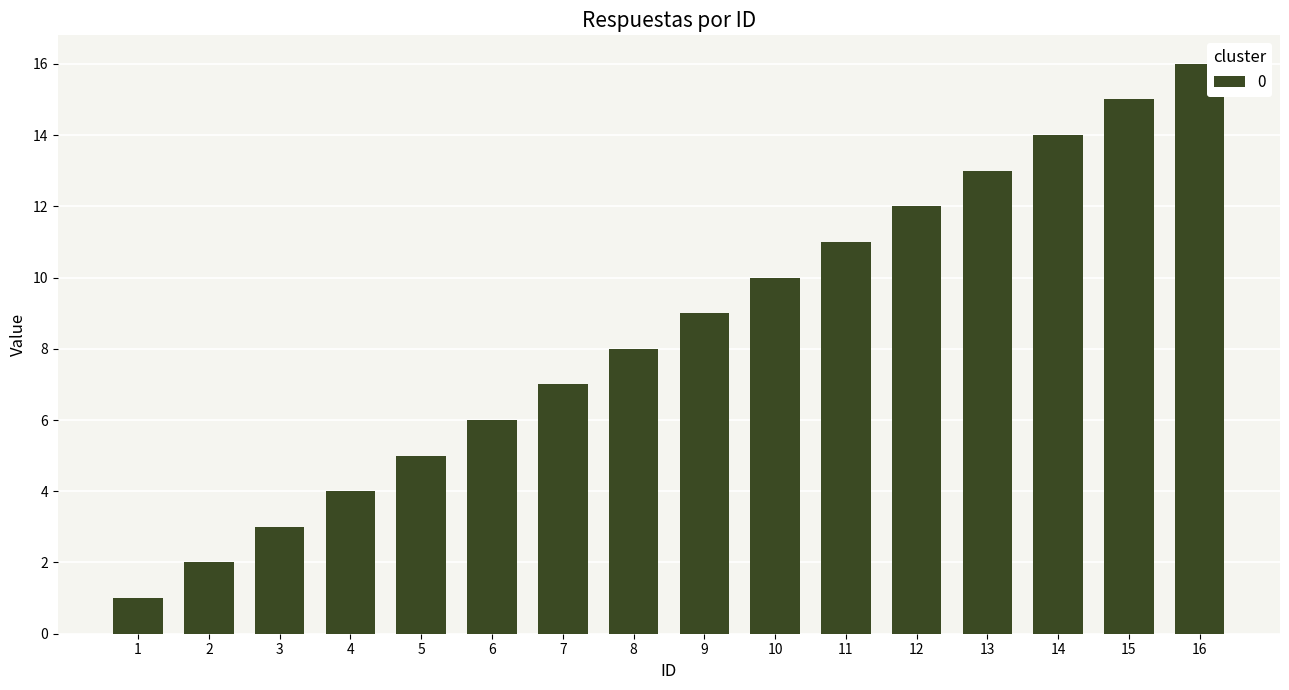

What is the sum of all values?

136